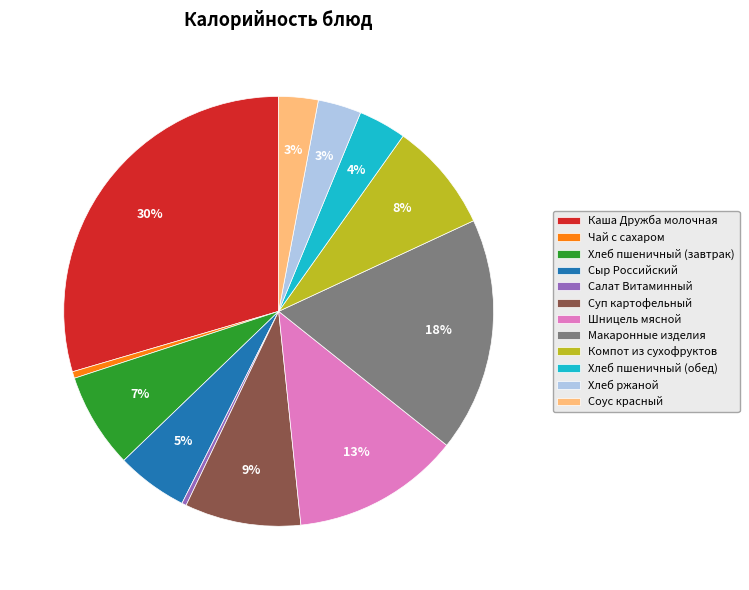

What is the largest slice in the pie chart?

Каша Дружба молочная